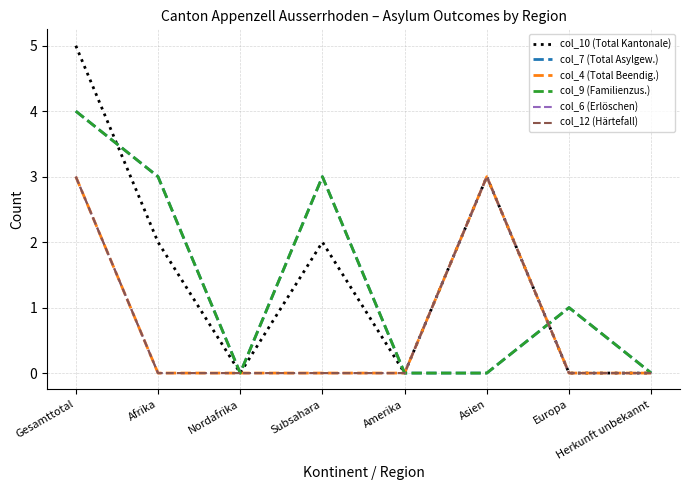

True or false: col_6 (Erlöschen) and col_9 (Familienzus.) intersect in this chart.

True